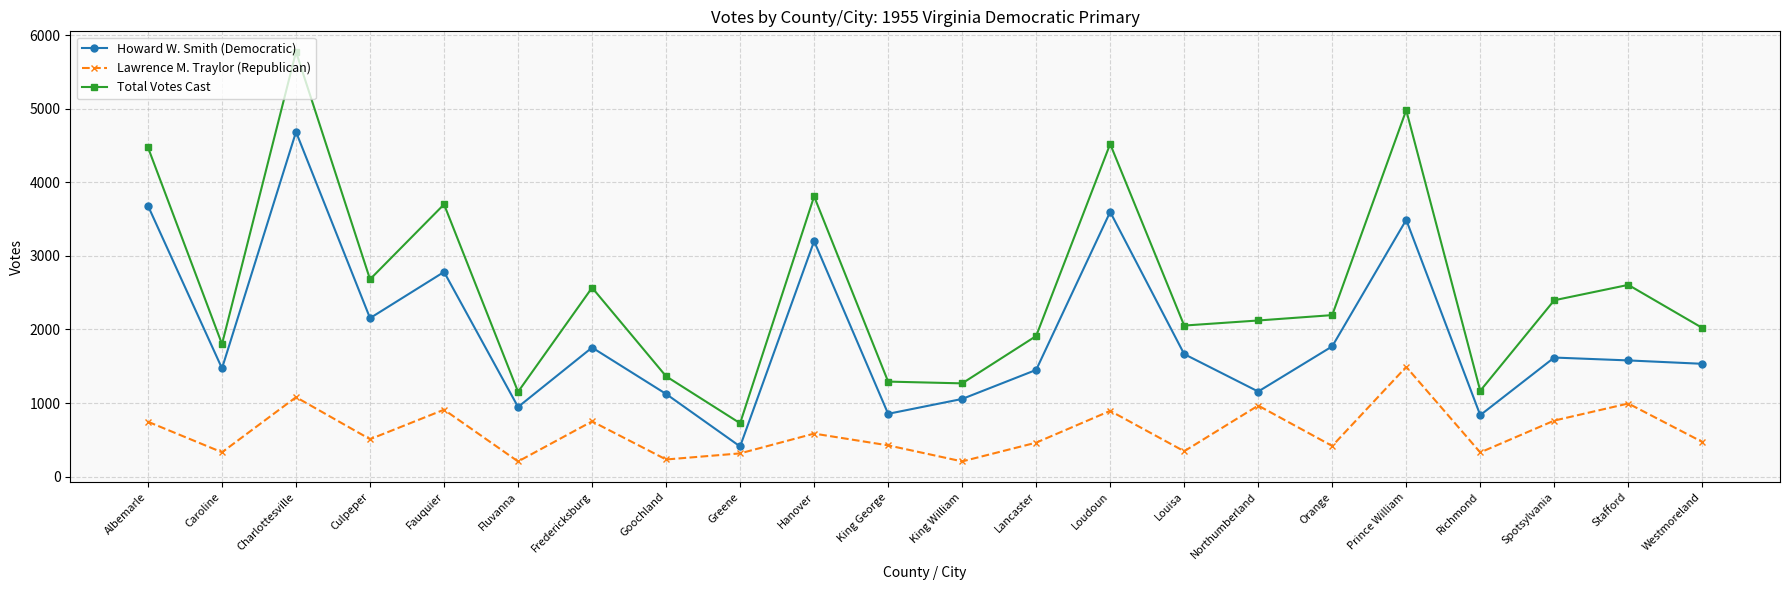

Which series has the largest range (max minus min)?

Total Votes Cast